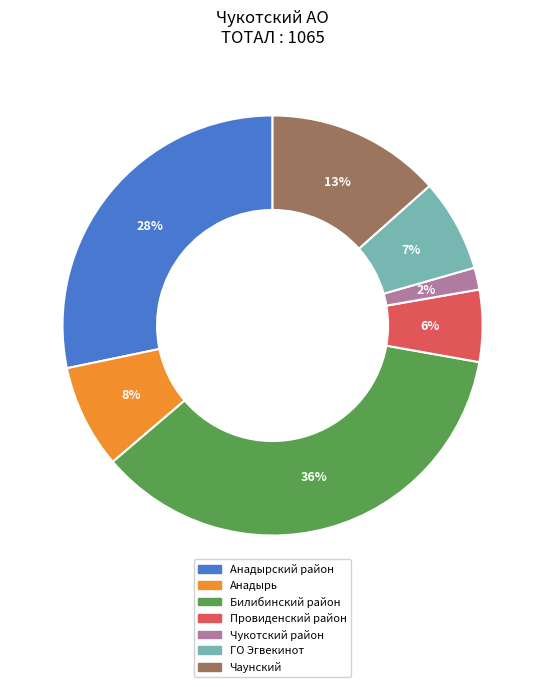

Does Анадырский район represent more than half of the total?

No